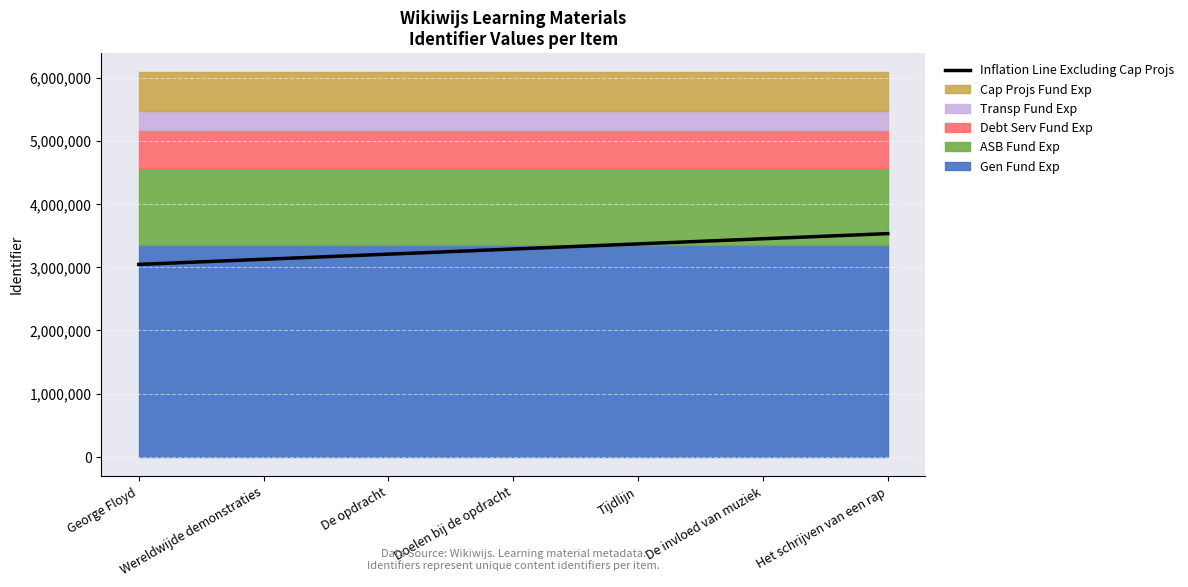

Reading left to right, what are all the values shown in this chart?

3043960.5	3125132.8	3206305.1	3287477.3	3368649.6	3449821.9	3530994.2